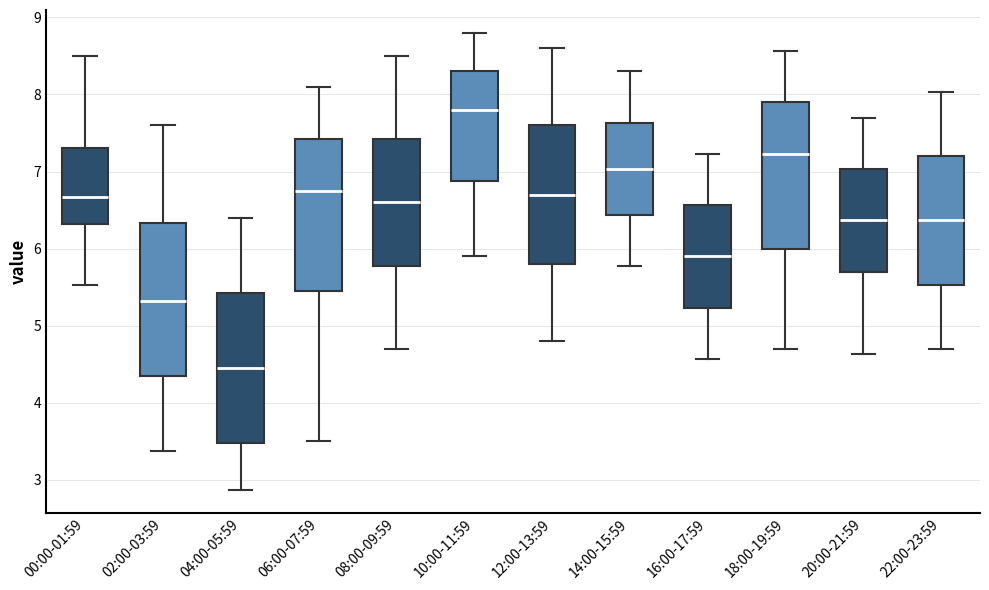

Reading left to right, read every box against the y-axis: the position of its median line, the range the box covers, and the ends of its whiskers. The values are not printed on the chart, so give them approximately, as read against the axis.

00:00-01:59: median 6.7, box 6.3 to 7.3, whiskers 5.5 to 8.5
02:00-03:59: median 5.3, box 4.3 to 6.3, whiskers 3.4 to 7.6
04:00-05:59: median 4.5, box 3.5 to 5.4, whiskers 2.9 to 6.4
06:00-07:59: median 6.8, box 5.5 to 7.4, whiskers 3.5 to 8.1
08:00-09:59: median 6.6, box 5.8 to 7.4, whiskers 4.7 to 8.5
10:00-11:59: median 7.8, box 6.9 to 8.3, whiskers 5.9 to 8.8
12:00-13:59: median 6.7, box 5.8 to 7.6, whiskers 4.8 to 8.6
14:00-15:59: median 7.0, box 6.4 to 7.6, whiskers 5.8 to 8.3
16:00-17:59: median 5.9, box 5.2 to 6.6, whiskers 4.6 to 7.2
18:00-19:59: median 7.2, box 6.0 to 7.9, whiskers 4.7 to 8.6
20:00-21:59: median 6.4, box 5.7 to 7.0, whiskers 4.6 to 7.7
22:00-23:59: median 6.4, box 5.5 to 7.2, whiskers 4.7 to 8.0